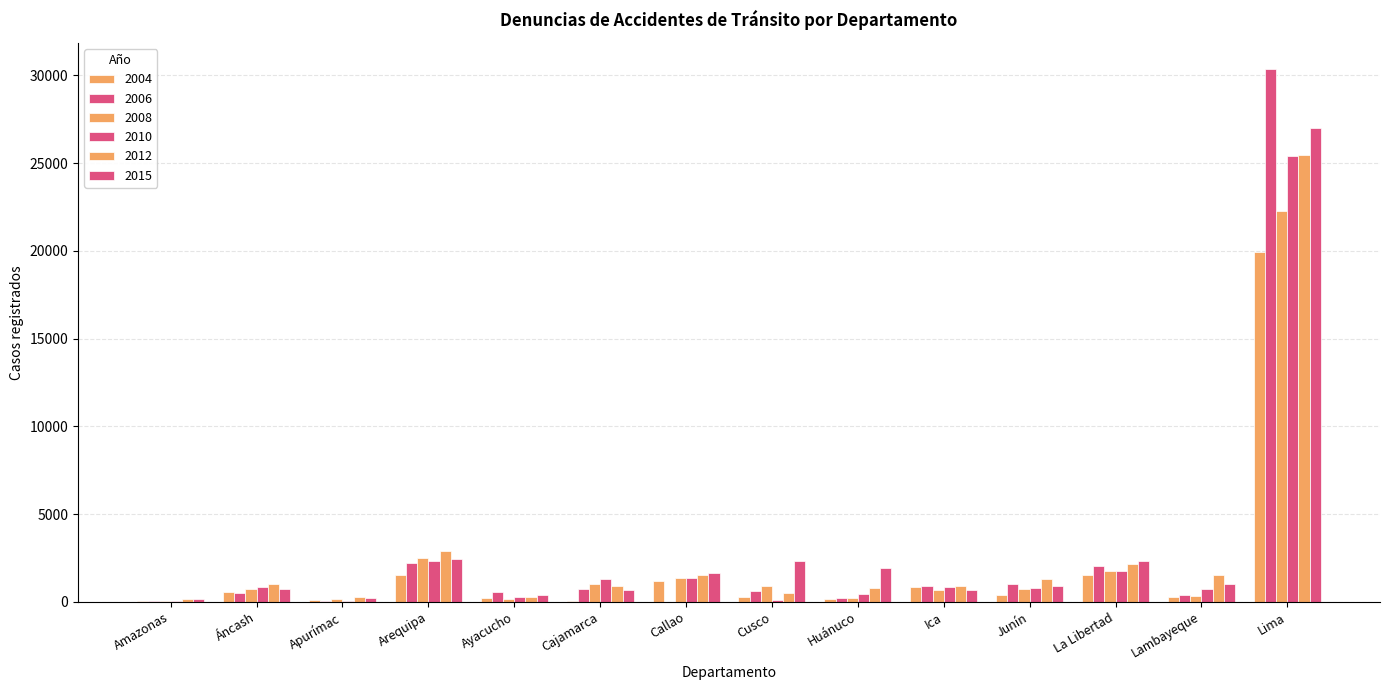

How many data points does each series have?

14